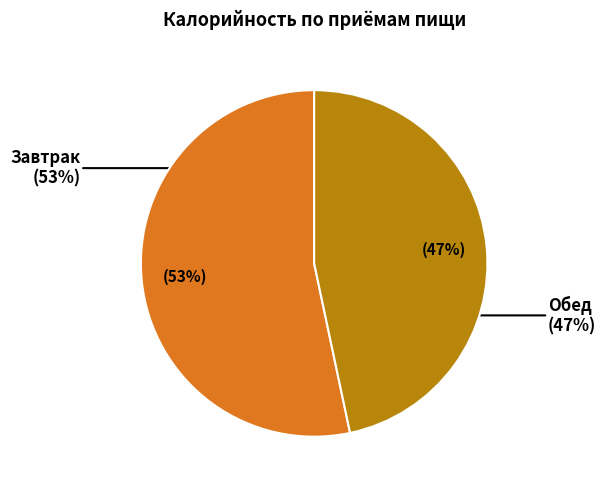

Rank the categories by value from lowest to highest.

Обед, Завтрак